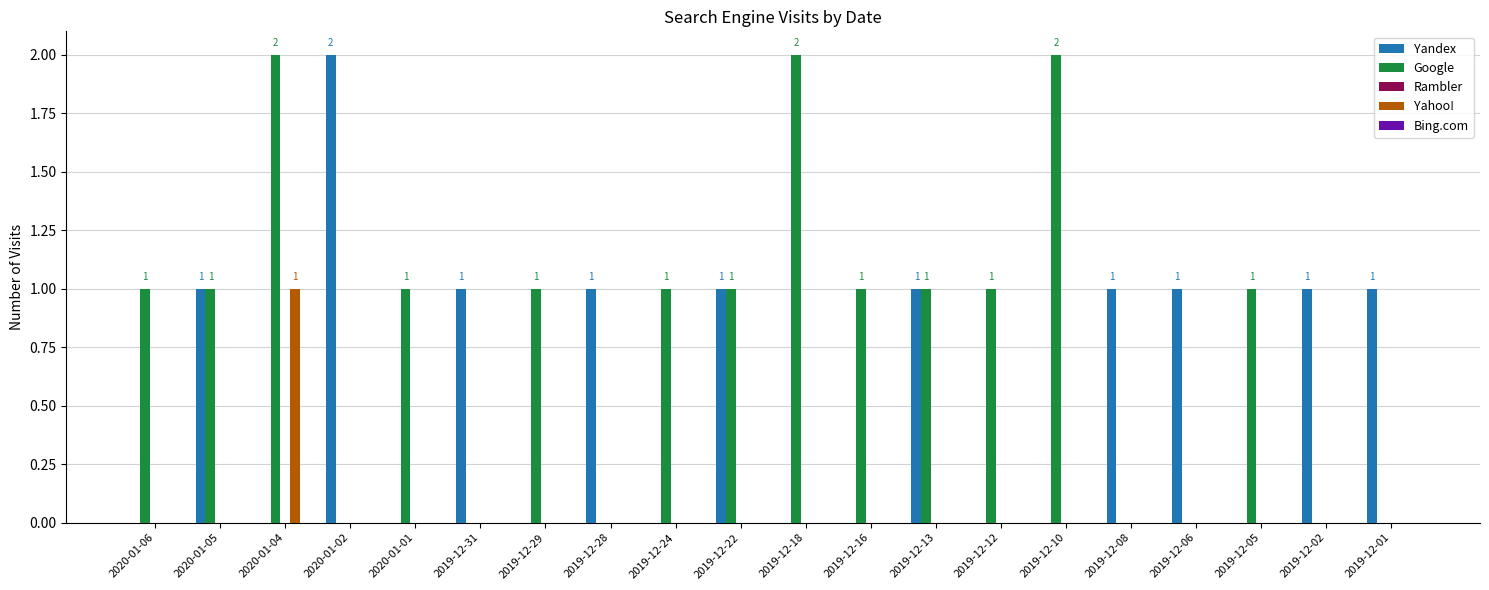

Which series has the largest total across all categories?

Google